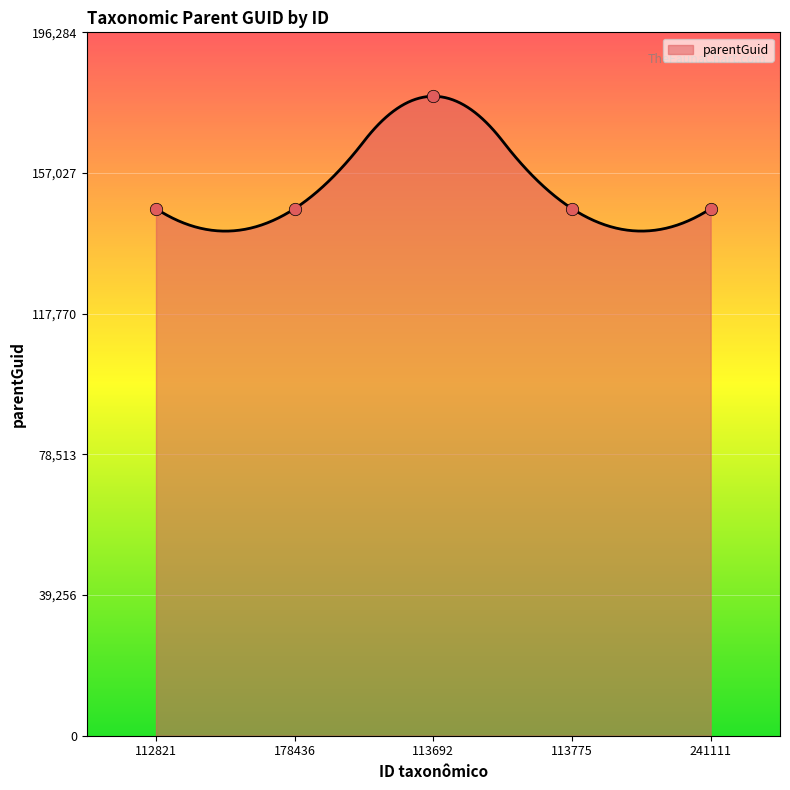

What is the change in value from 178436 to 113775?

+12